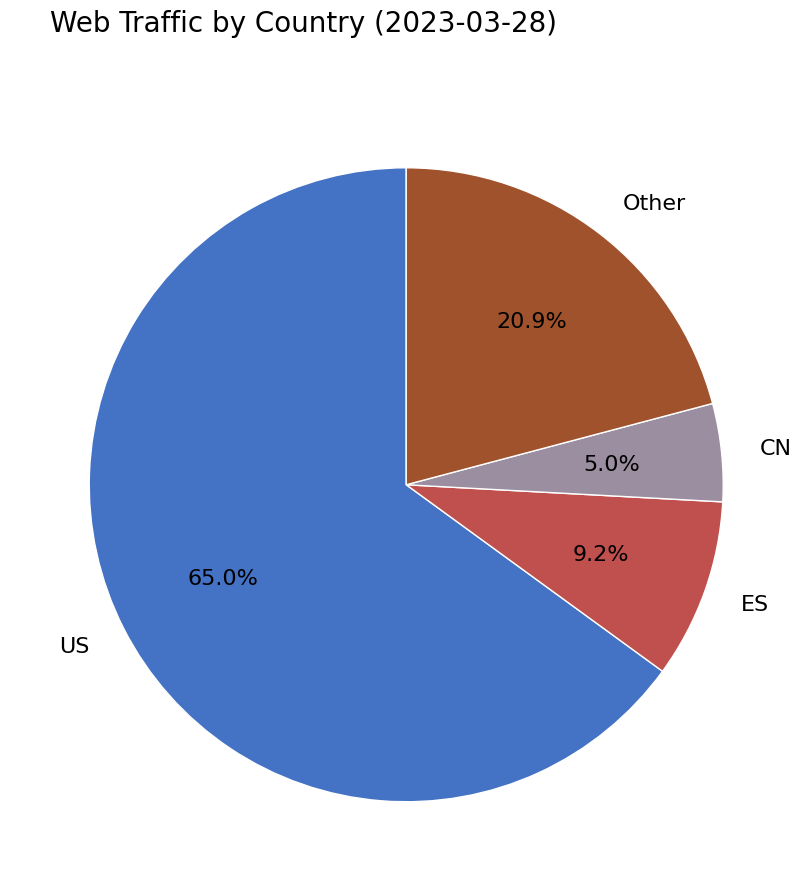

How many segments does this pie chart have?

4